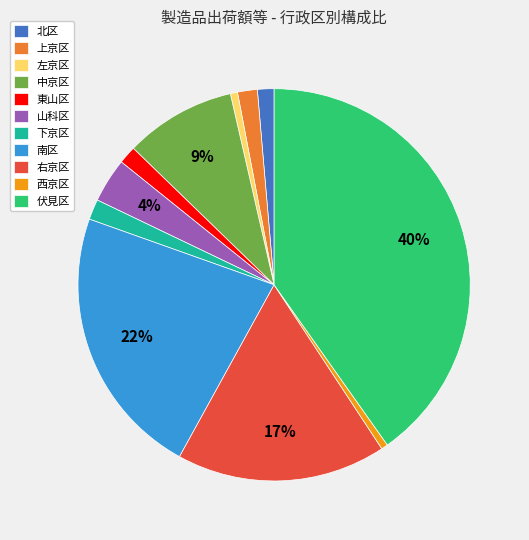

To the nearest percent, what is the average slice percentage?

9%